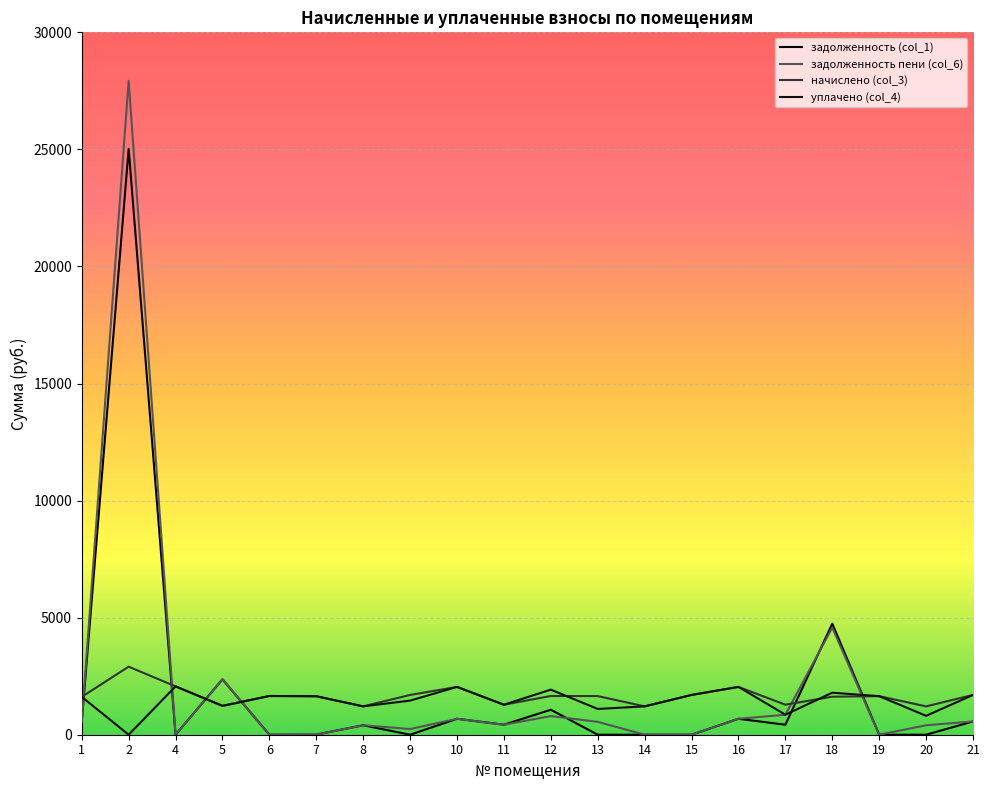

Does the chart have visible grid lines?

Yes